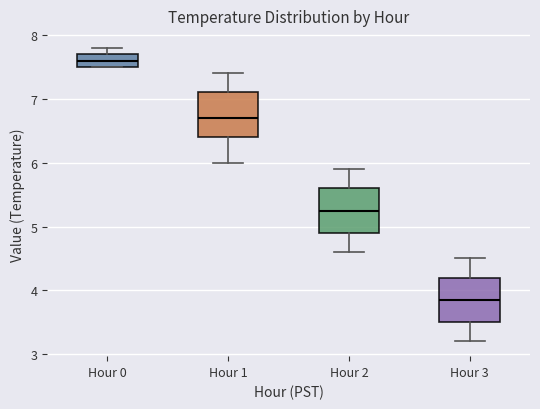

Reading left to right, read every box against the y-axis: the position of its median line, the range the box covers, and the ends of its whiskers. The values are not printed on the chart, so give them approximately, as read against the axis.

Hour 0: median 7.6, box 7.5 to 7.7, whiskers 7.5 to 7.8
Hour 1: median 6.7, box 6.4 to 7.1, whiskers 6.0 to 7.4
Hour 2: median 5.3, box 4.9 to 5.6, whiskers 4.6 to 5.9
Hour 3: median 3.9, box 3.5 to 4.2, whiskers 3.2 to 4.5